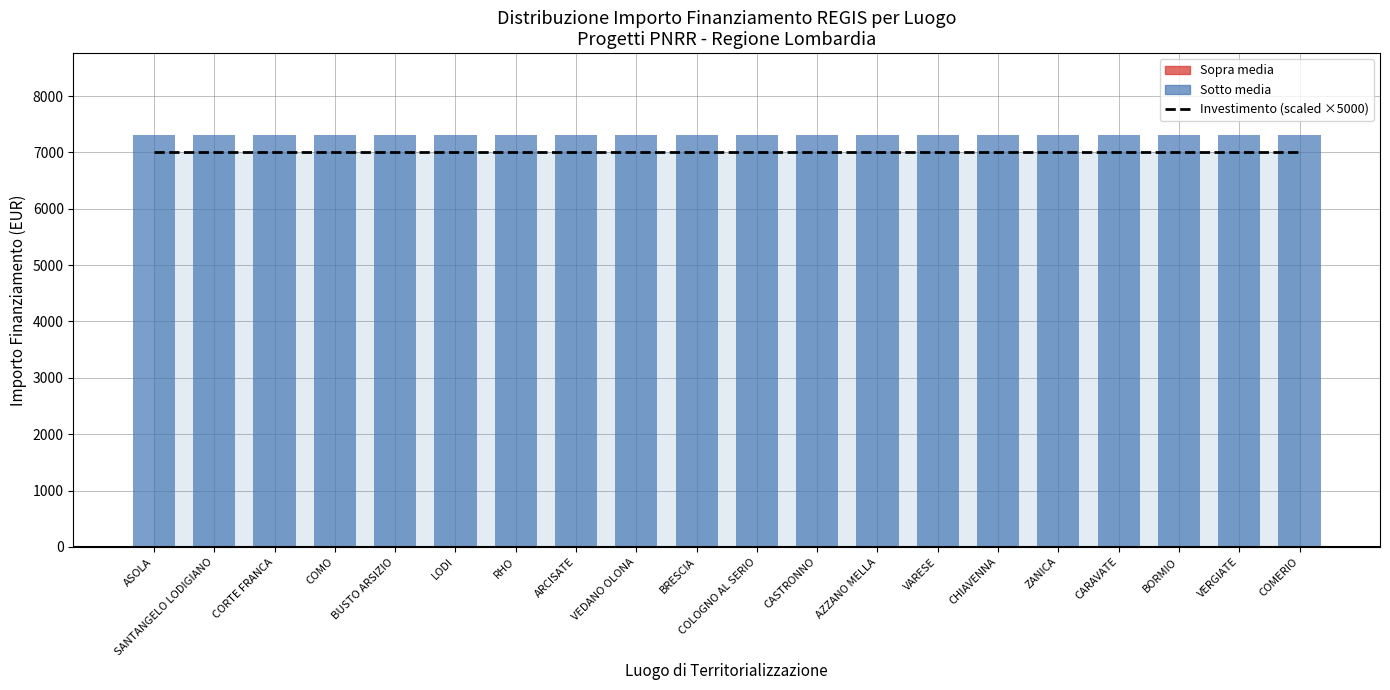

What is the spread (max minus min) of values at BRESCIA?

301